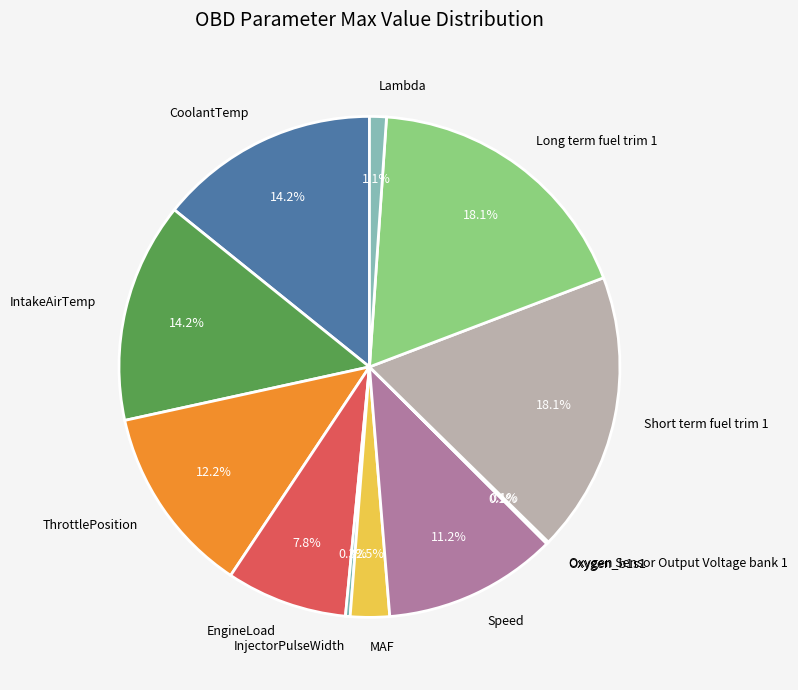

Does any single category account for the majority?

No